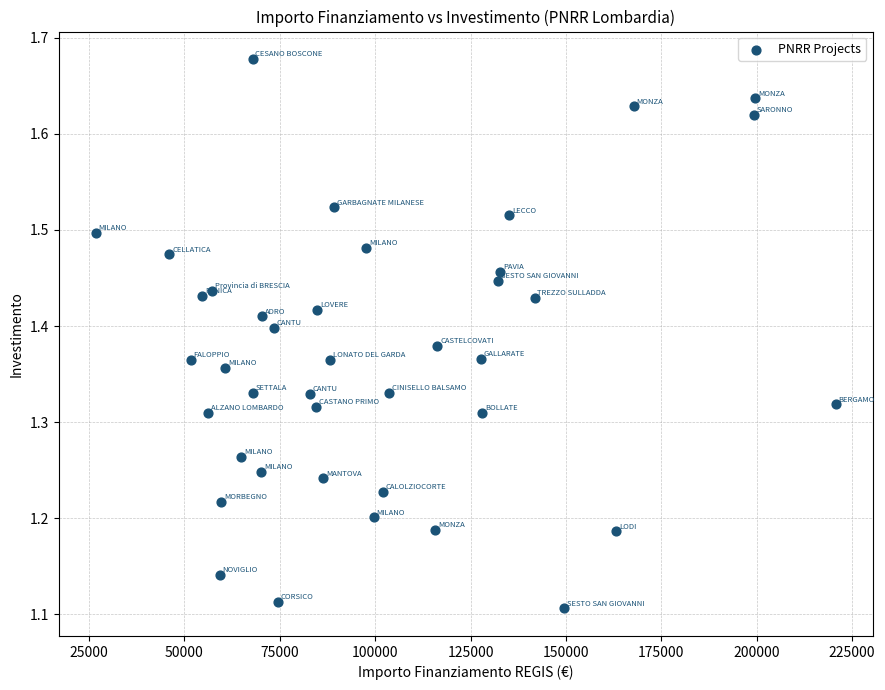

What is the range of Y values (max minus min)?

0.6